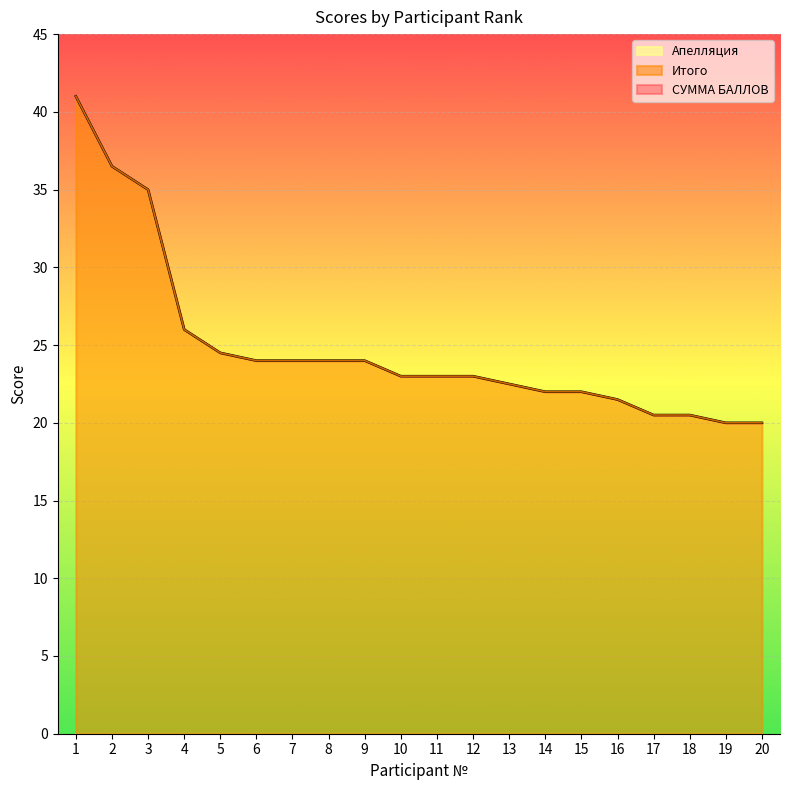

How many lines are shown in the chart?

3